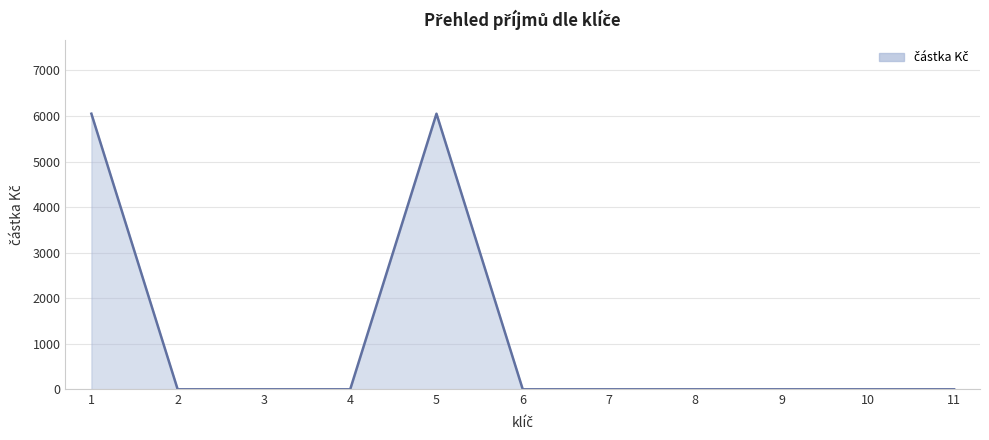

What is the difference between the maximum and minimum values?

6050